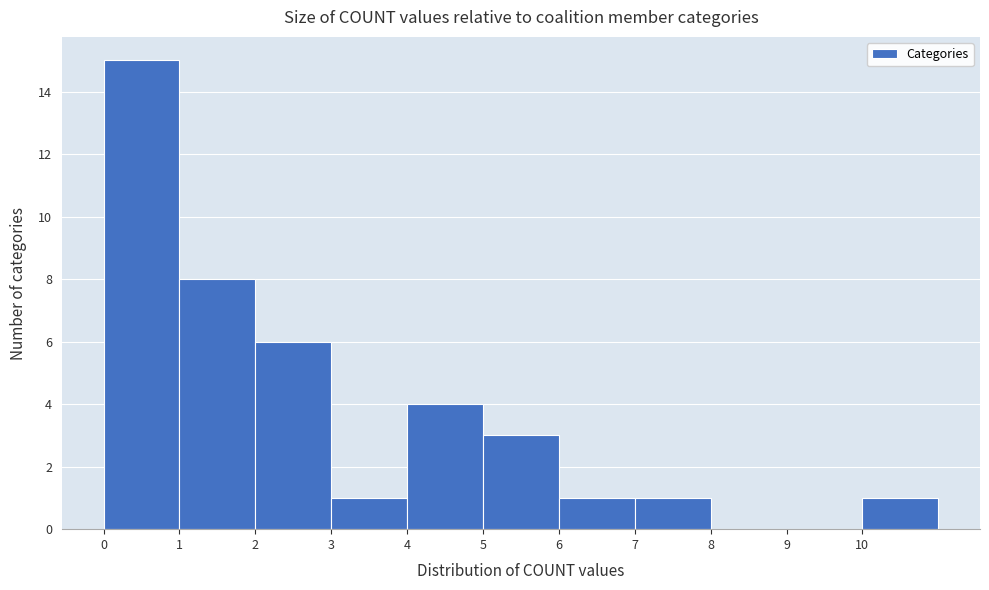

What is the height of the bar covering 4 to 5 on the x-axis? The values are not printed on the chart, so give them approximately, as read against the axis.

4